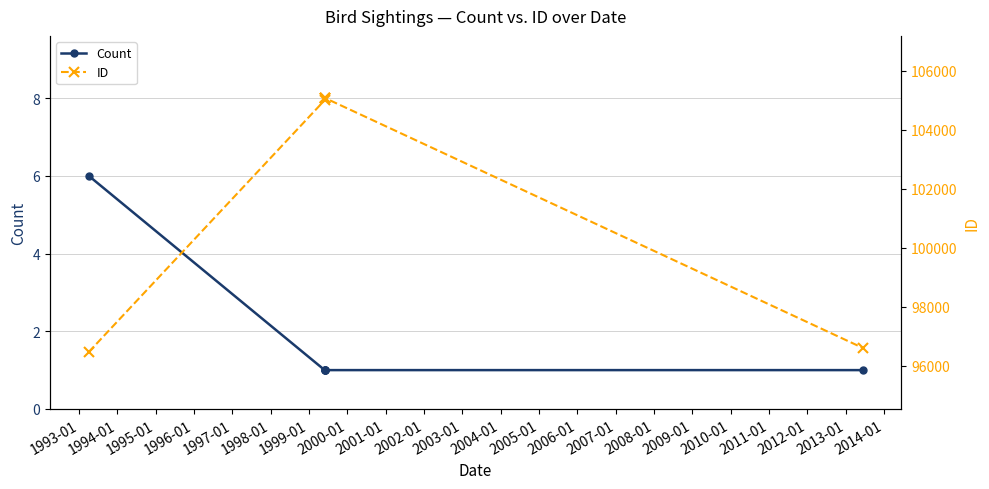

How many data points in ID are above 105076?

2